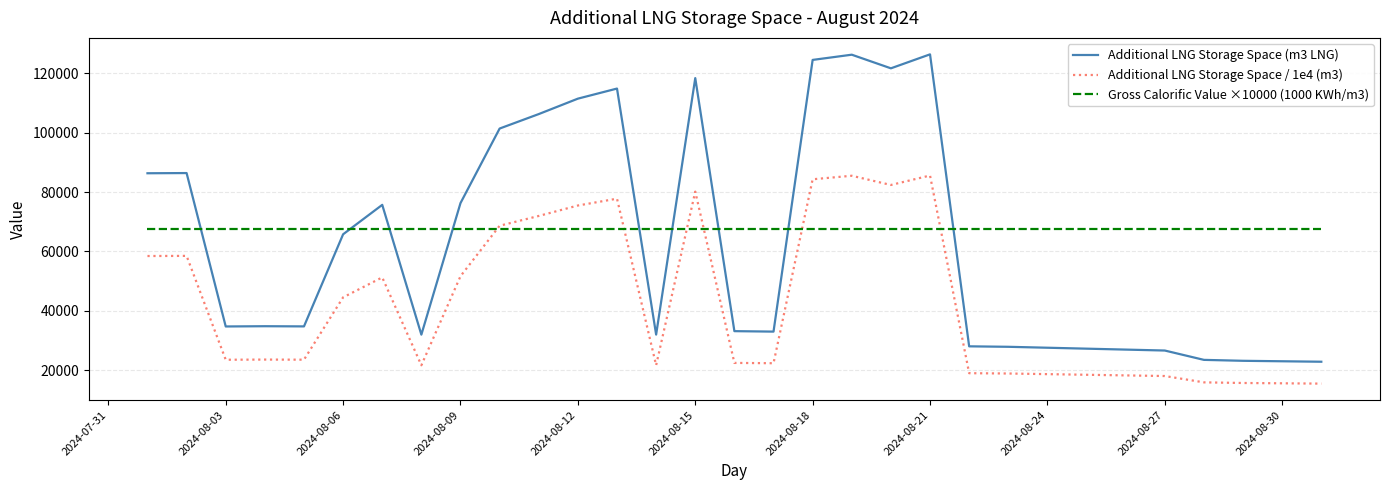

True or false: Gross Calorific Value ×10000 (1000 KWh/m3) and Additional LNG Storage Space (m3 LNG) cross at least once.

True